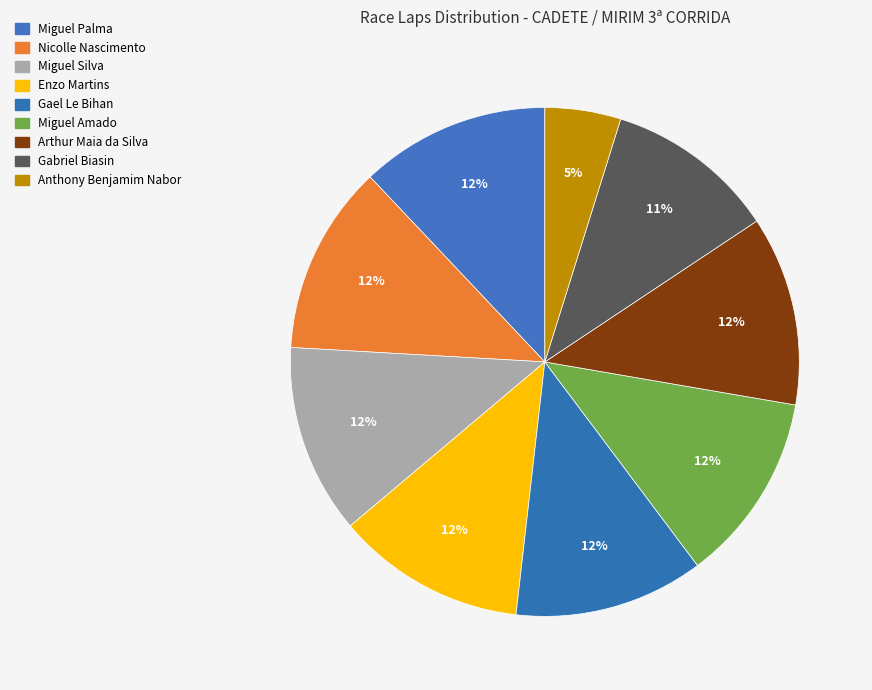

Is it true that Gael Le Bihan is 12% of the pie?

True